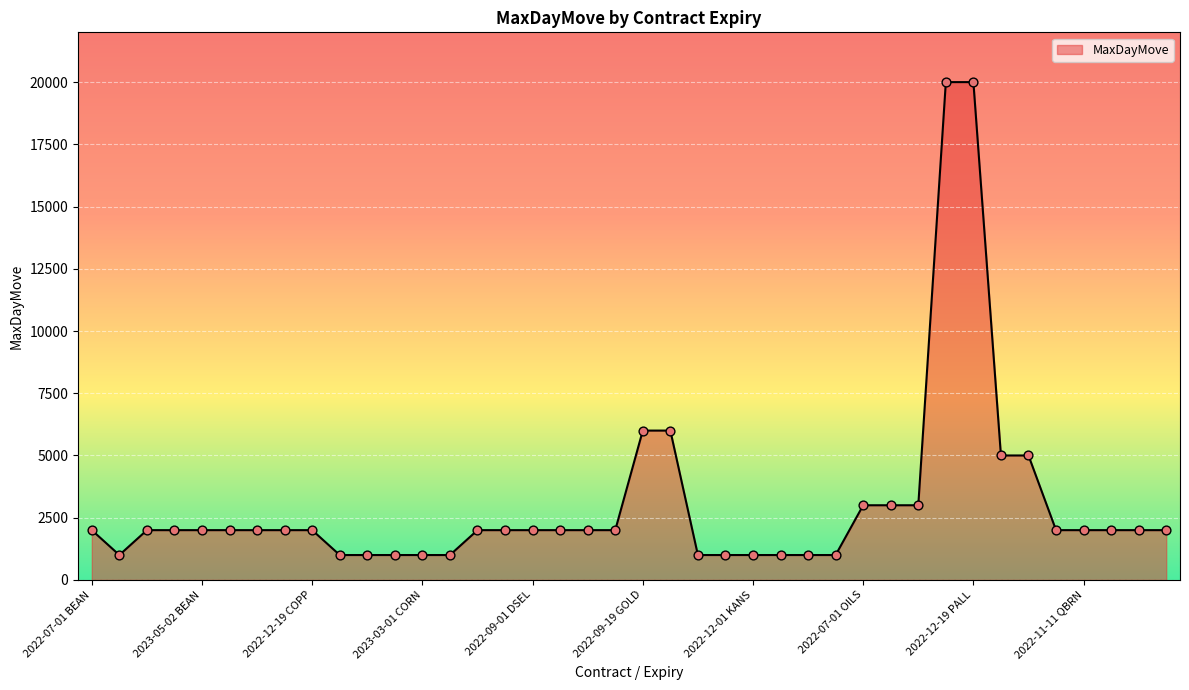

What is the difference between the maximum and minimum values?

19000